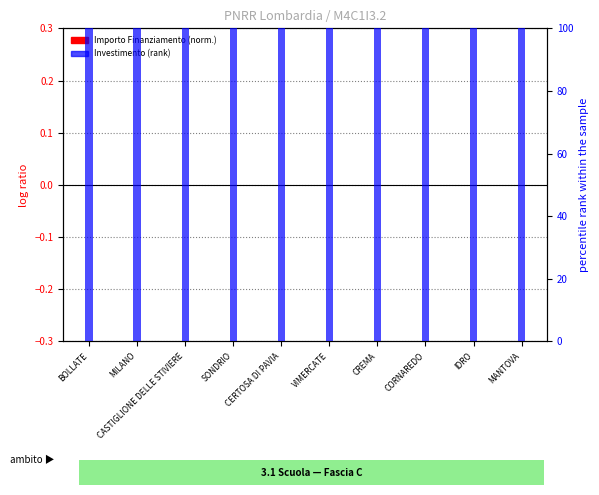

Which series has the largest total across all categories?

Investimento (percentile)